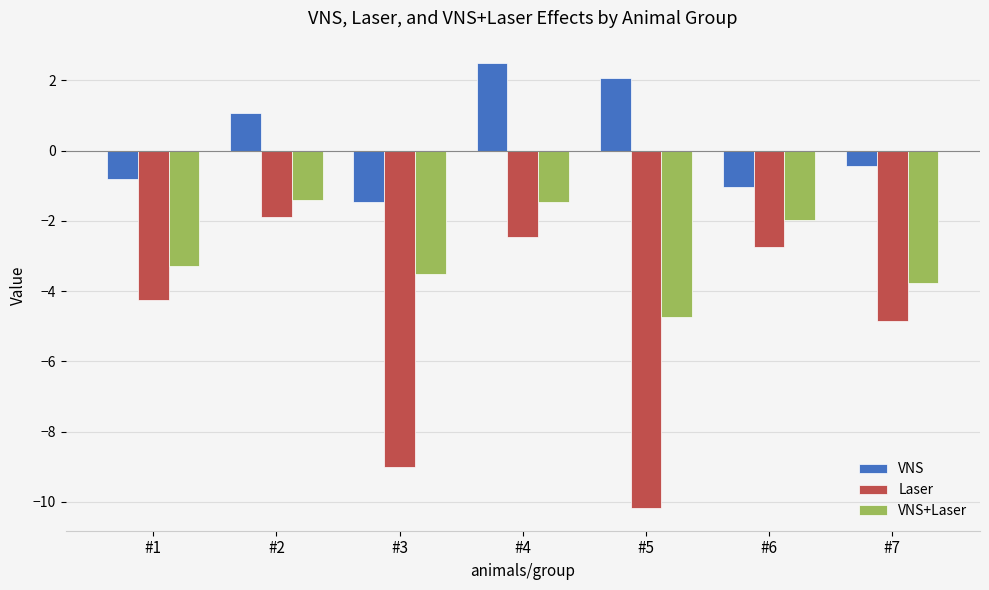

True or false: VNS+Laser has a value of -4.7 at #5.

True